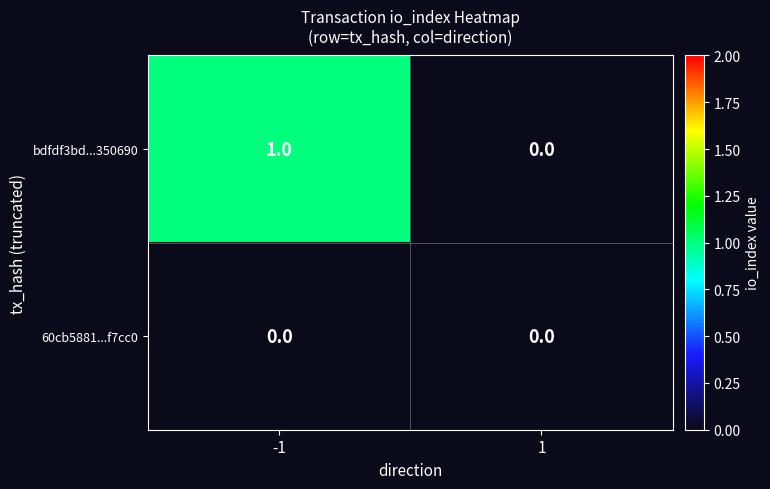

True or false: 60cb5881...f7cc0 has a value of 0 at -1.

True